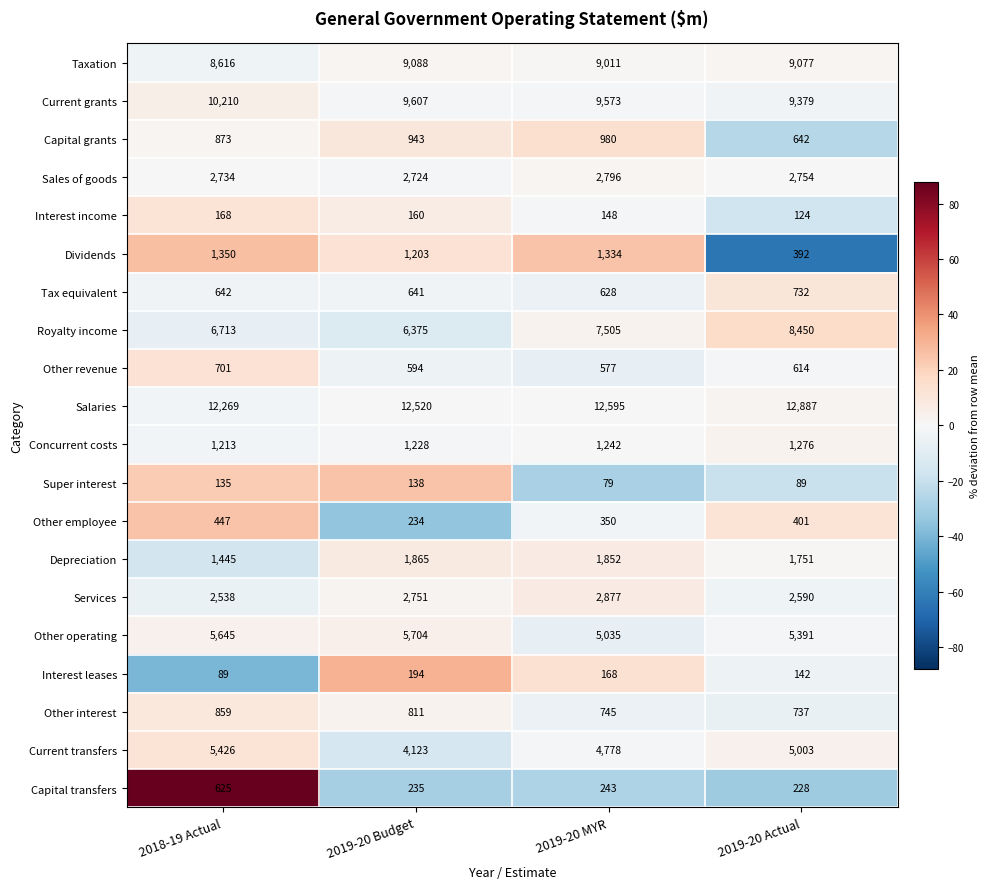

What is the total value across all series at 2018-19 Actual?

62698